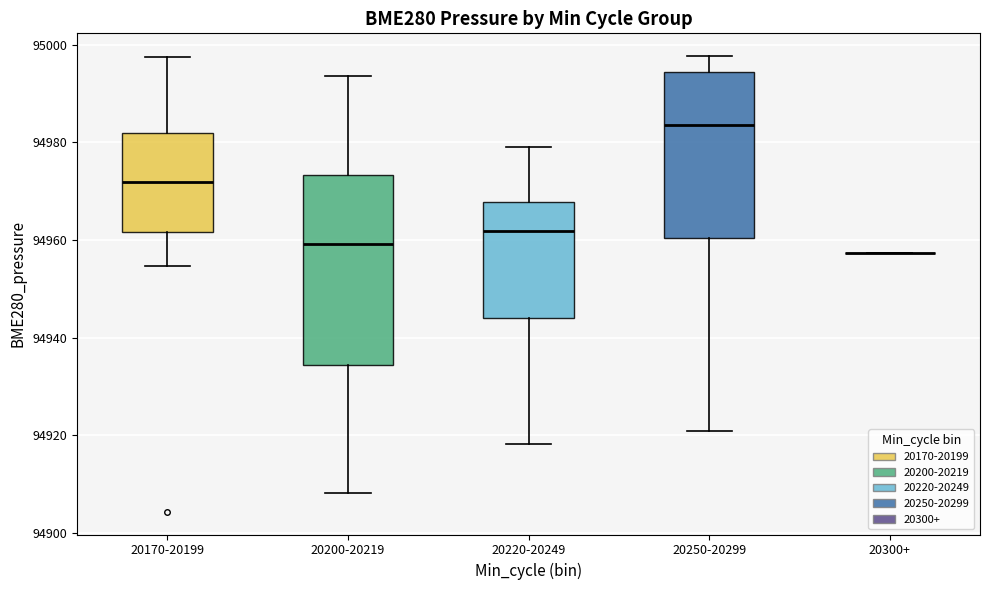

Which box is the tallest, from its lower edge to its upper edge?

20200-20219